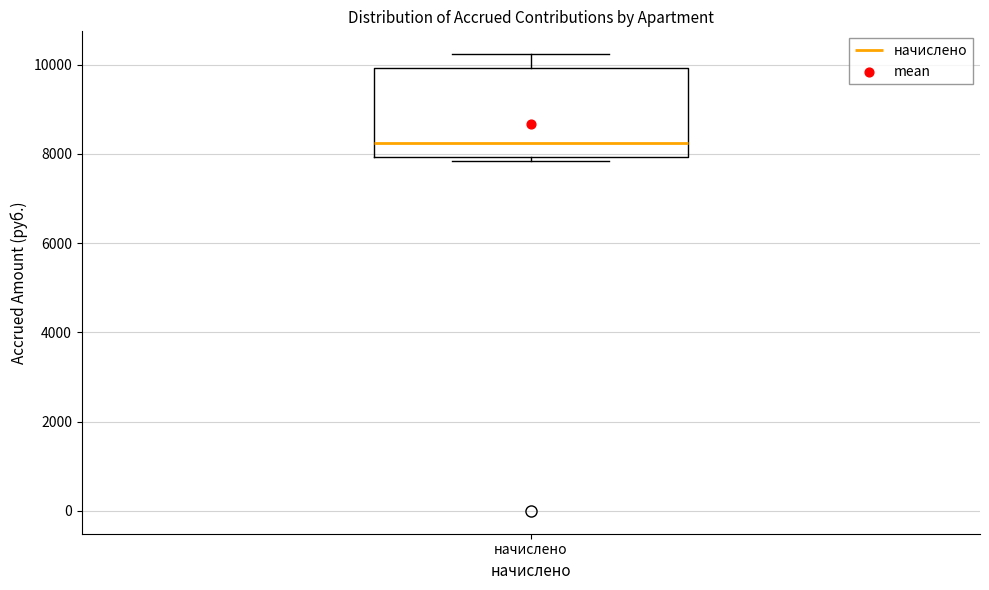

Where is the upper edge of the box for начислено on the y-axis? The values are not printed on the chart, so give them approximately, as read against the axis.

10000